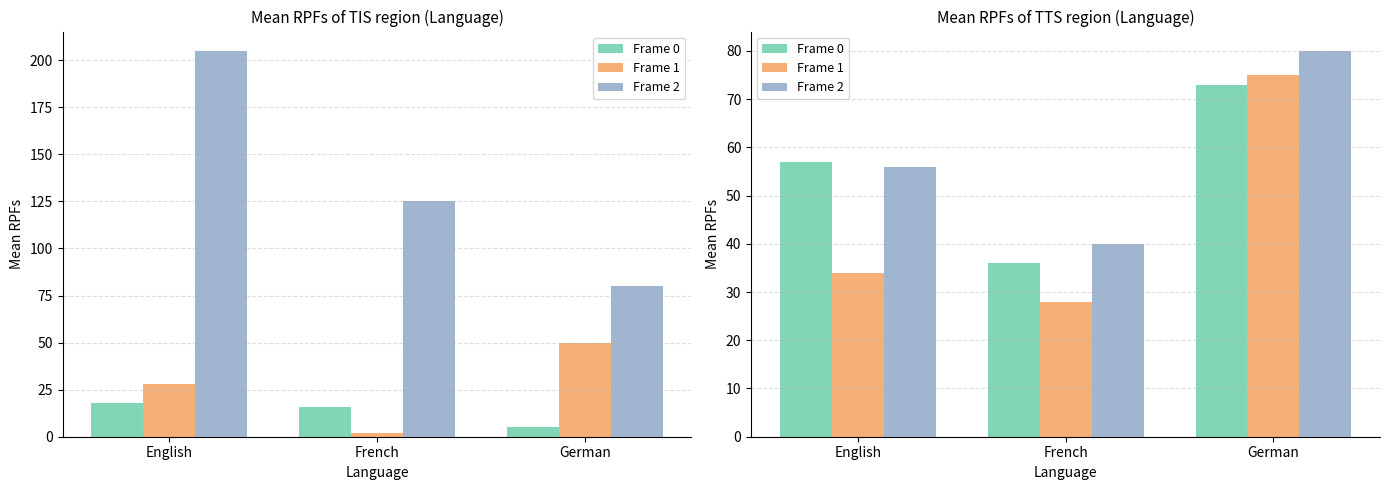

The Frame 2 series shows 90 at English. True or false?

False